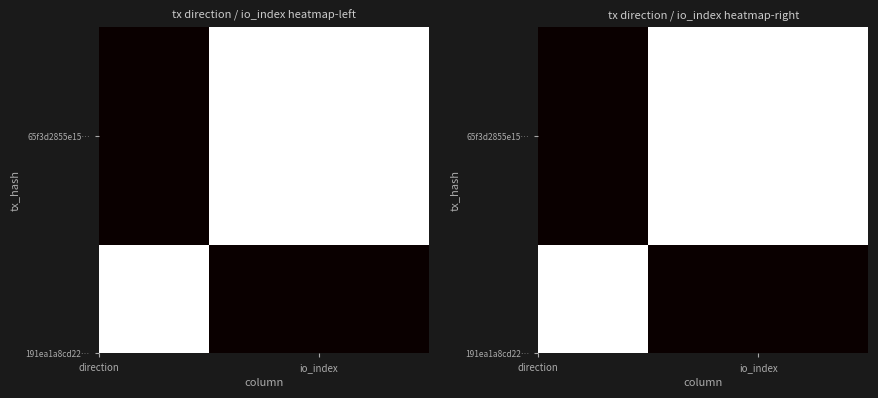

At which label is 191ea1a8cd22… closest to 0?

direction